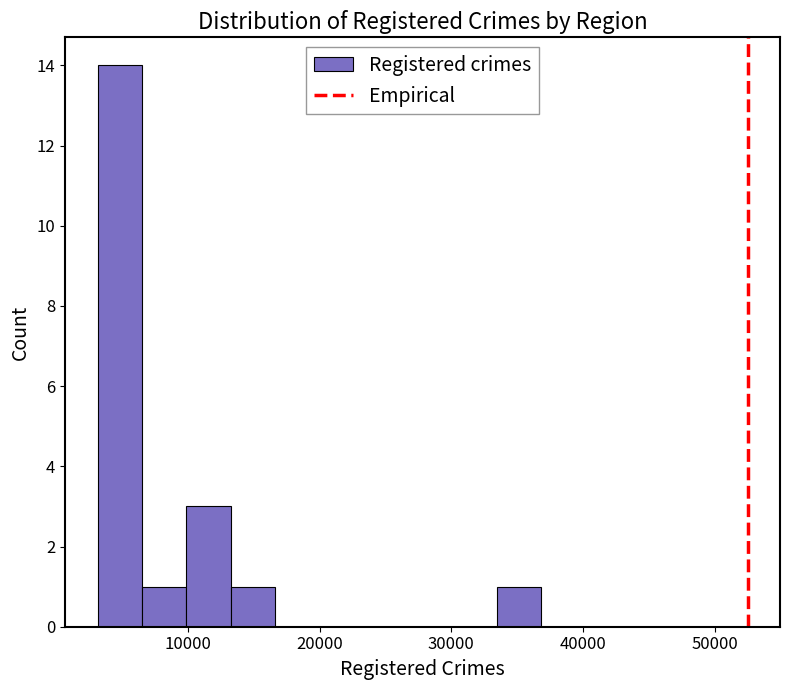

Around what value on the x-axis is the tallest bar? Give the approximate position of its centre, as read against the axis.

5000